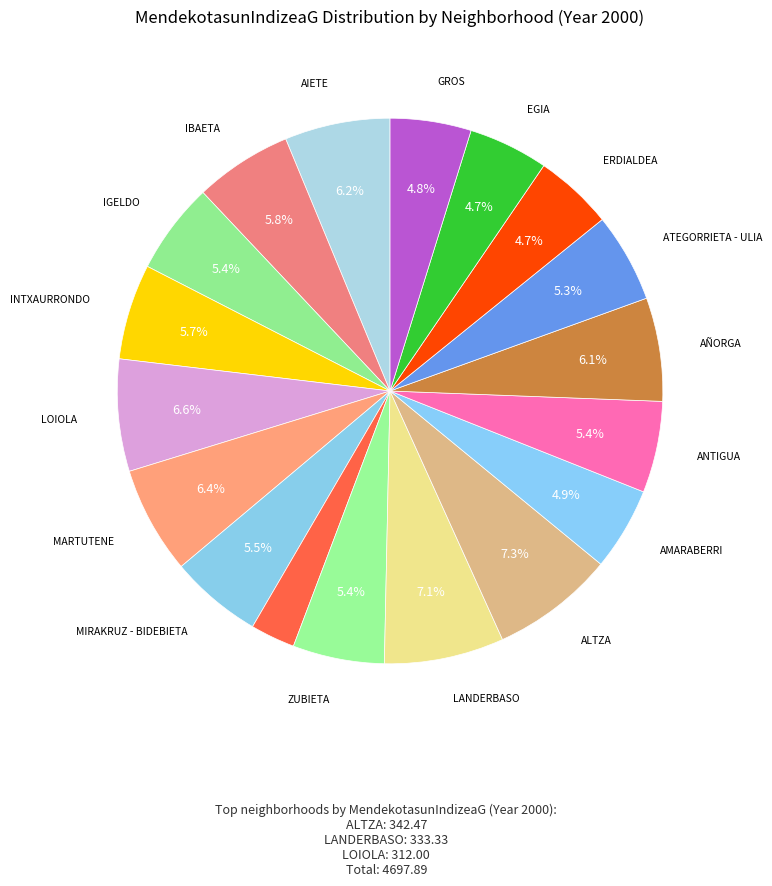

Count the number of slices in the pie.

18